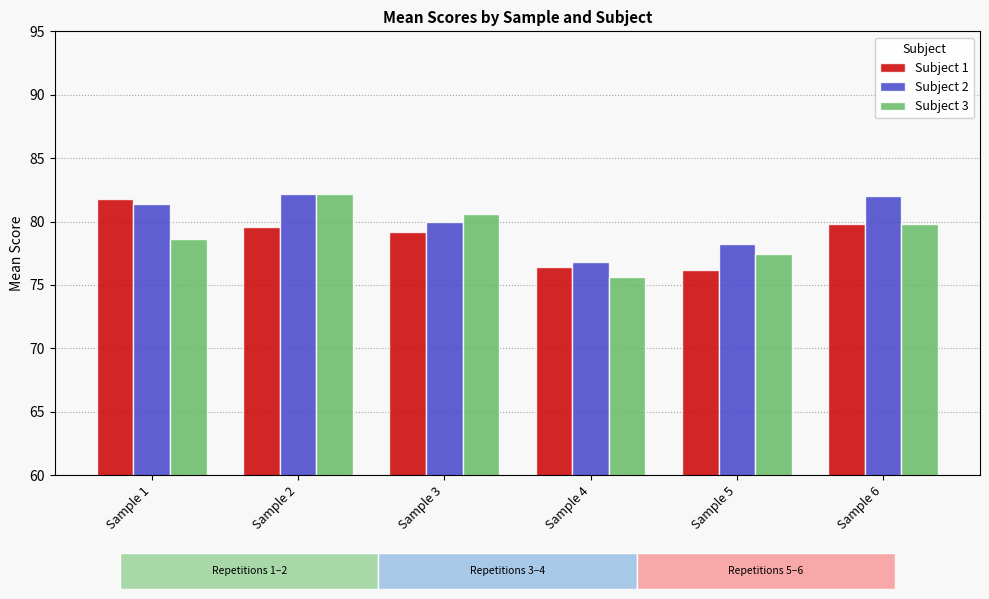

What is the spread (max minus min) of values at Sample 1?

3.2